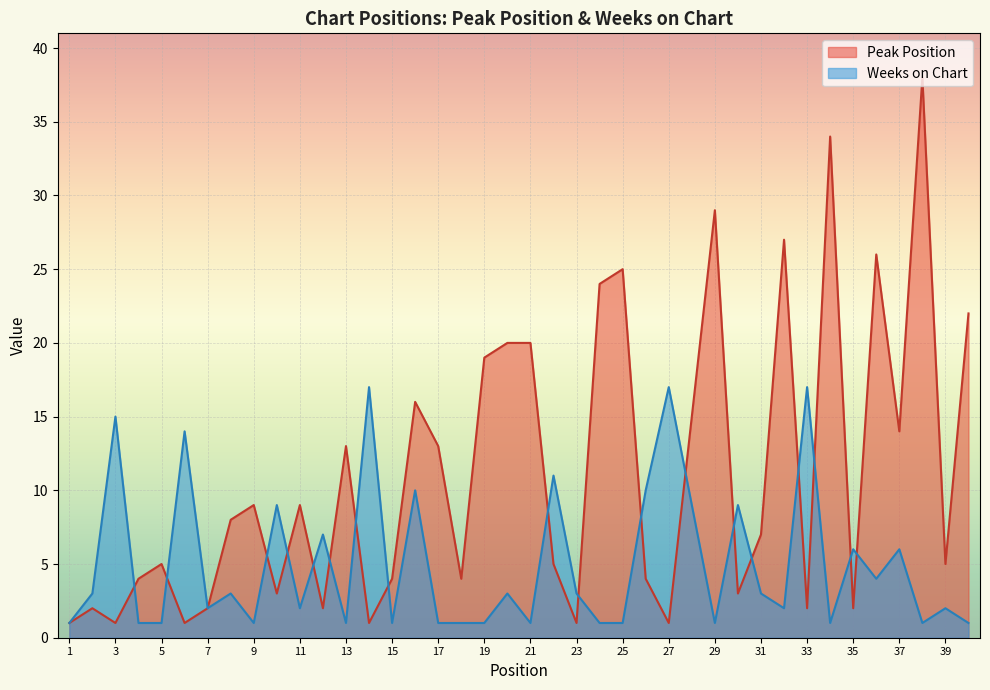

Where does the Peak Position series first go above 7?

8